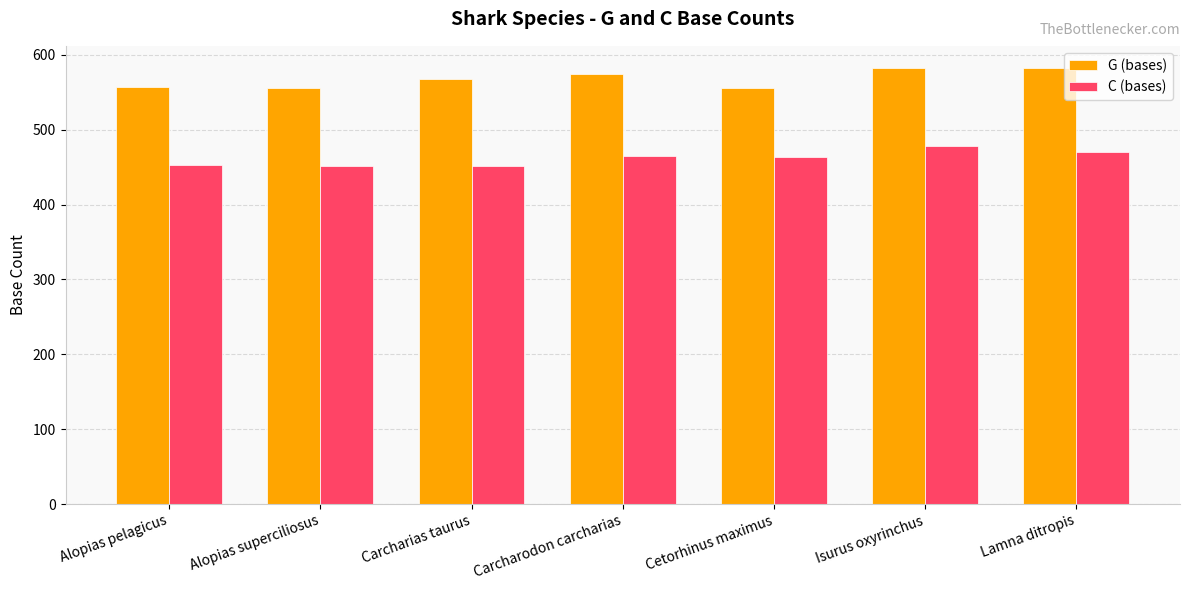

Is it true that C (bases) equals 656 at Carcharias taurus?

False